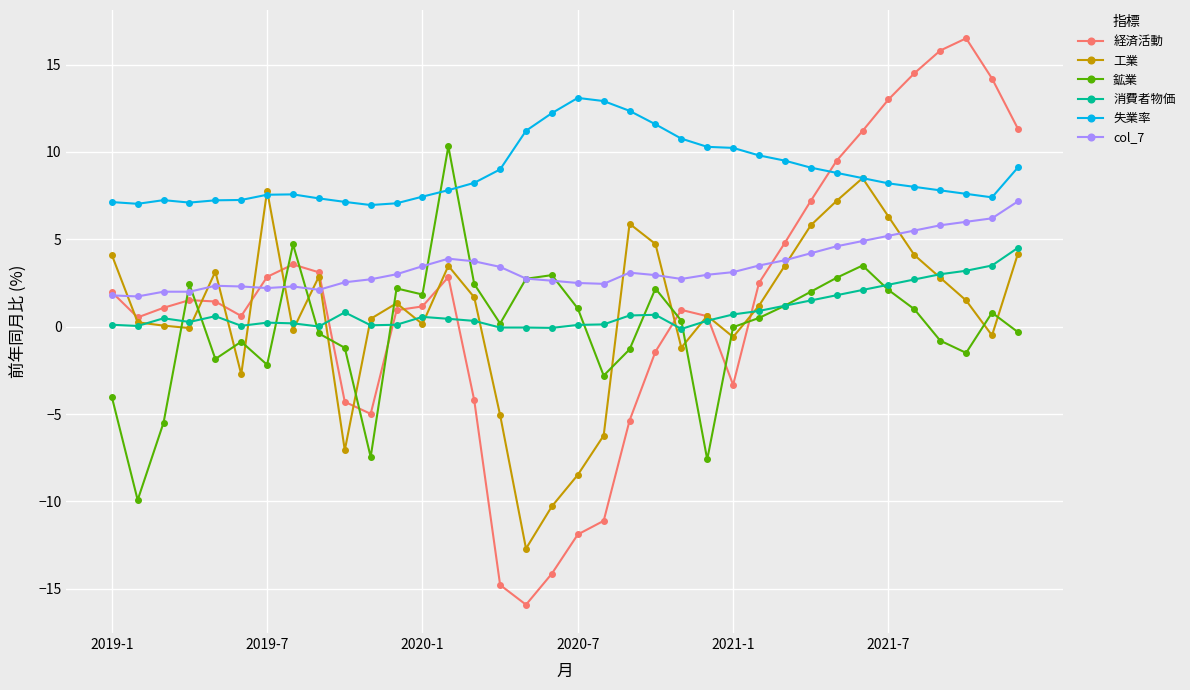

Which series has the widest spread of values?

経済活動